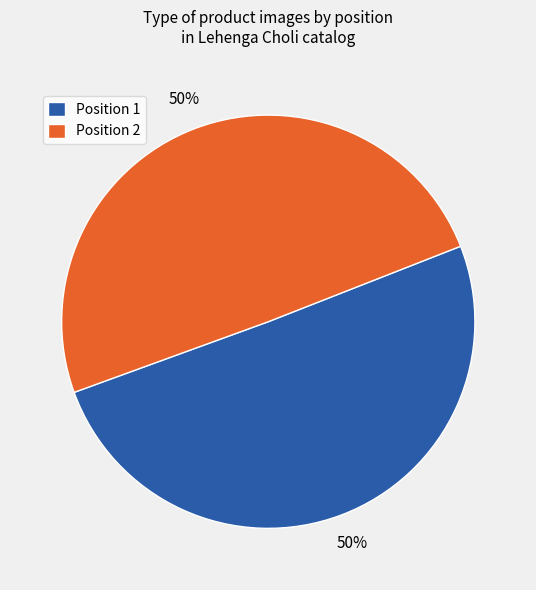

To the nearest percent, what is the combined percentage of Position 2 and Position 1?

100%